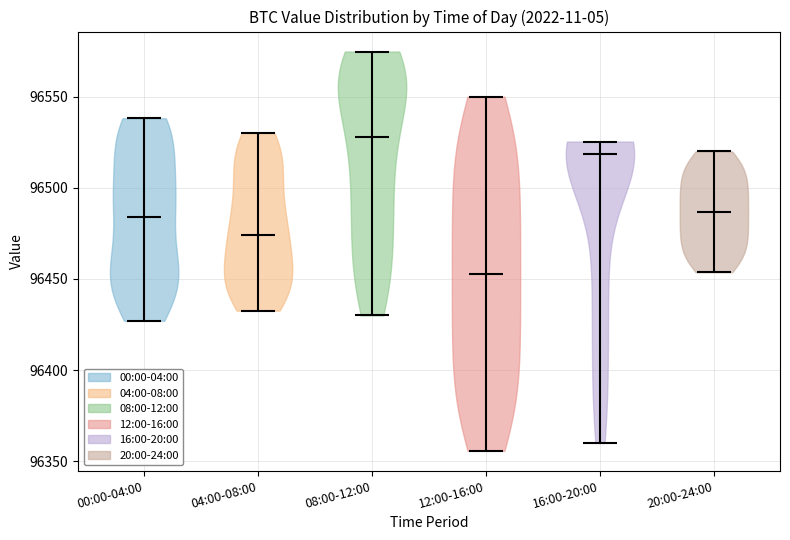

Reading left to right, read every violin against the y-axis: where its median line is, and the lowest and highest points it reaches. The values are not printed on the chart, so give them approximately, as read against the axis.

00:00-04:00: median line 96485, lowest point 96425, highest point 96540
04:00-08:00: median line 96475, lowest point 96435, highest point 96530
08:00-12:00: median line 96530, lowest point 96430, highest point 96575
12:00-16:00: median line 96455, lowest point 96355, highest point 96550
16:00-20:00: median line 96520, lowest point 96360, highest point 96525
20:00-24:00: median line 96485, lowest point 96455, highest point 96520